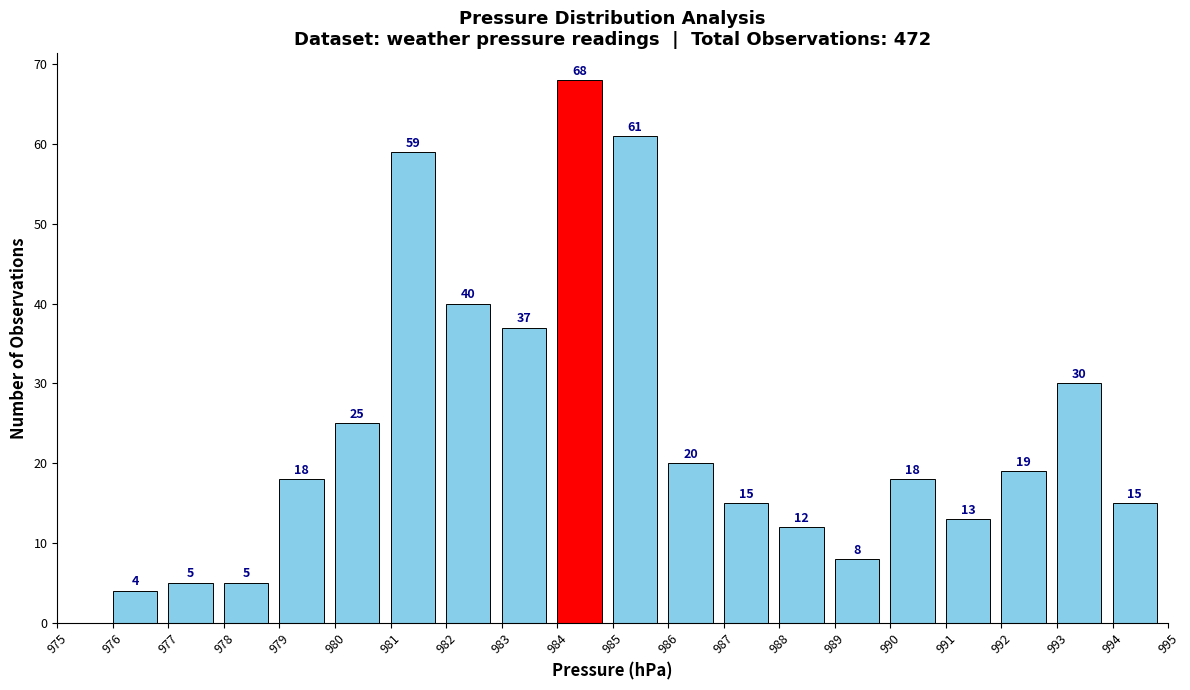

Over which range of the x-axis is the bar tallest?

984 to 985